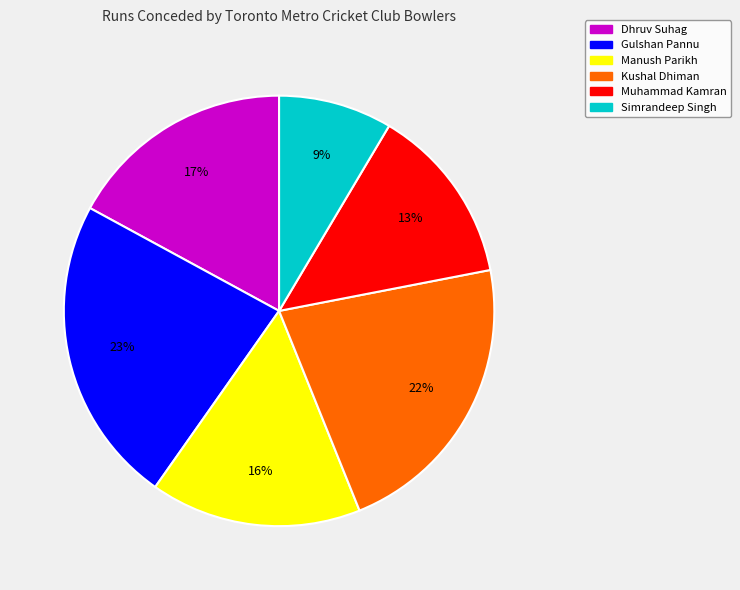

Is there a majority slice in this chart?

No